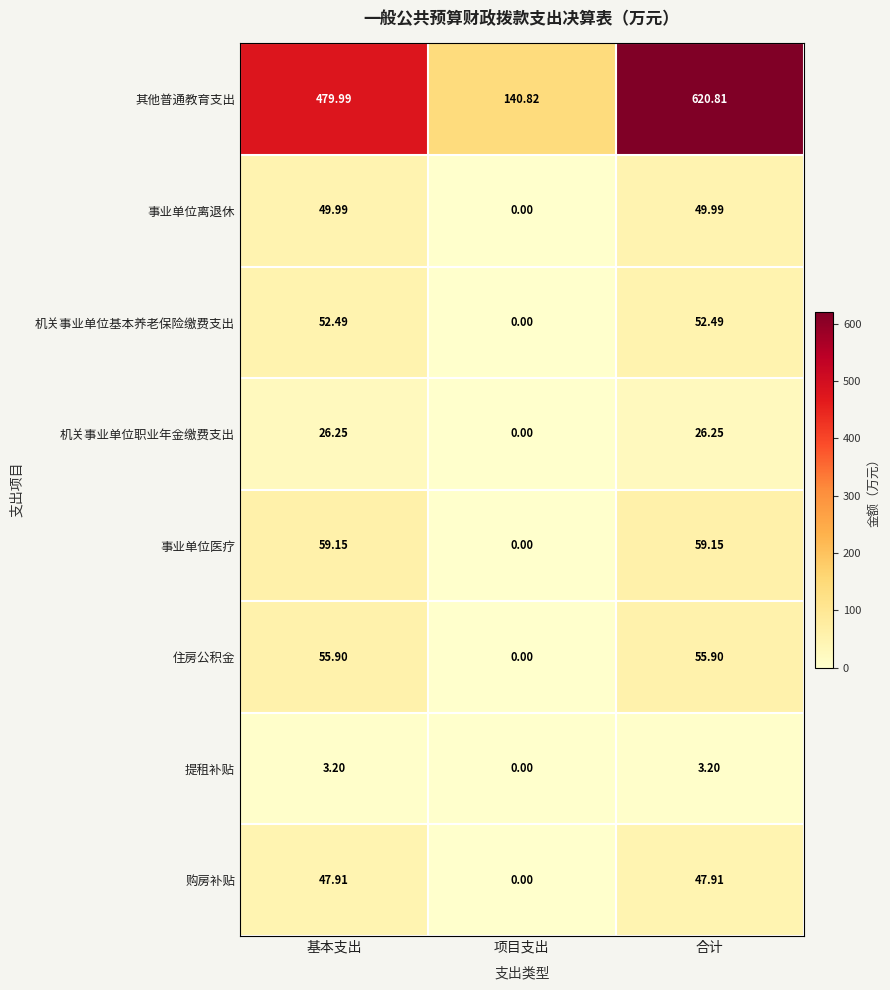

Where is 购房补贴 nearest to the value 23?

项目支出